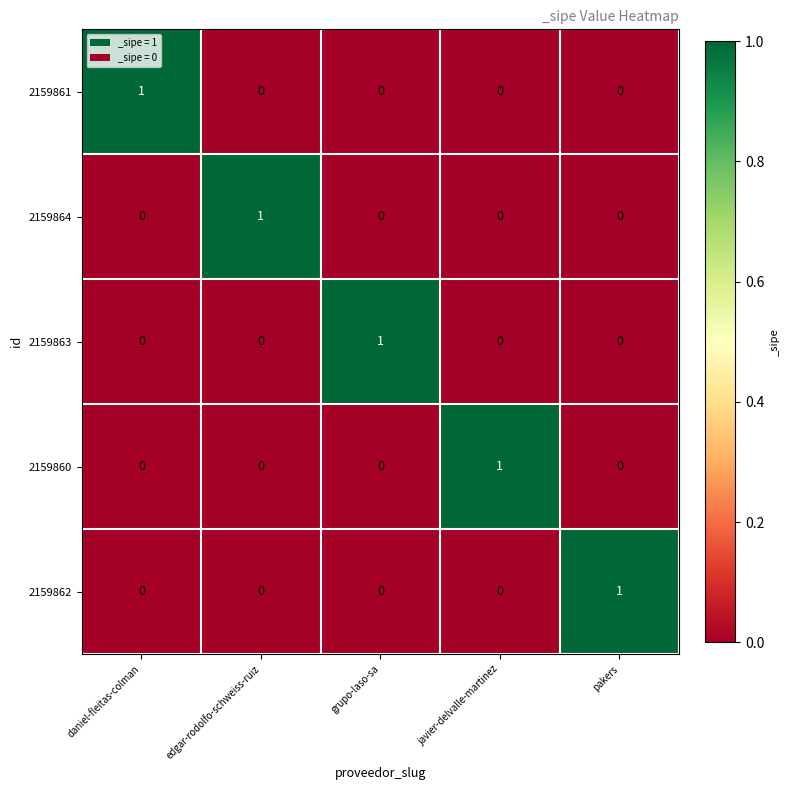

The 2159860 series shows 0 at edgar-rodolfo-schweiss-ruiz. True or false?

True